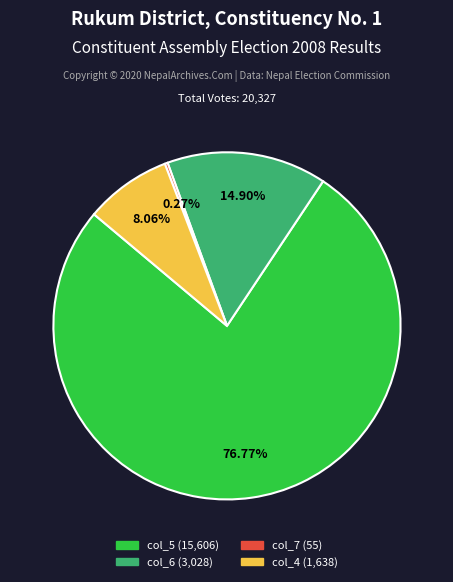

Does any single category account for the majority?

Yes